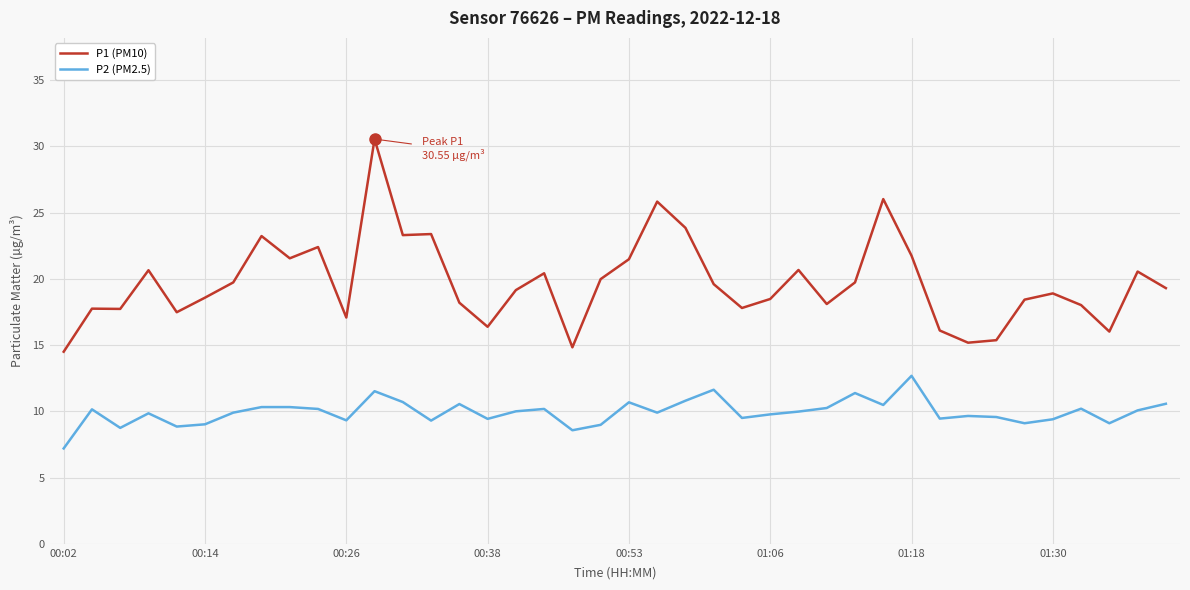

What is the difference between the maximum and minimum values in the P2 (PM2.5) series?

5.5